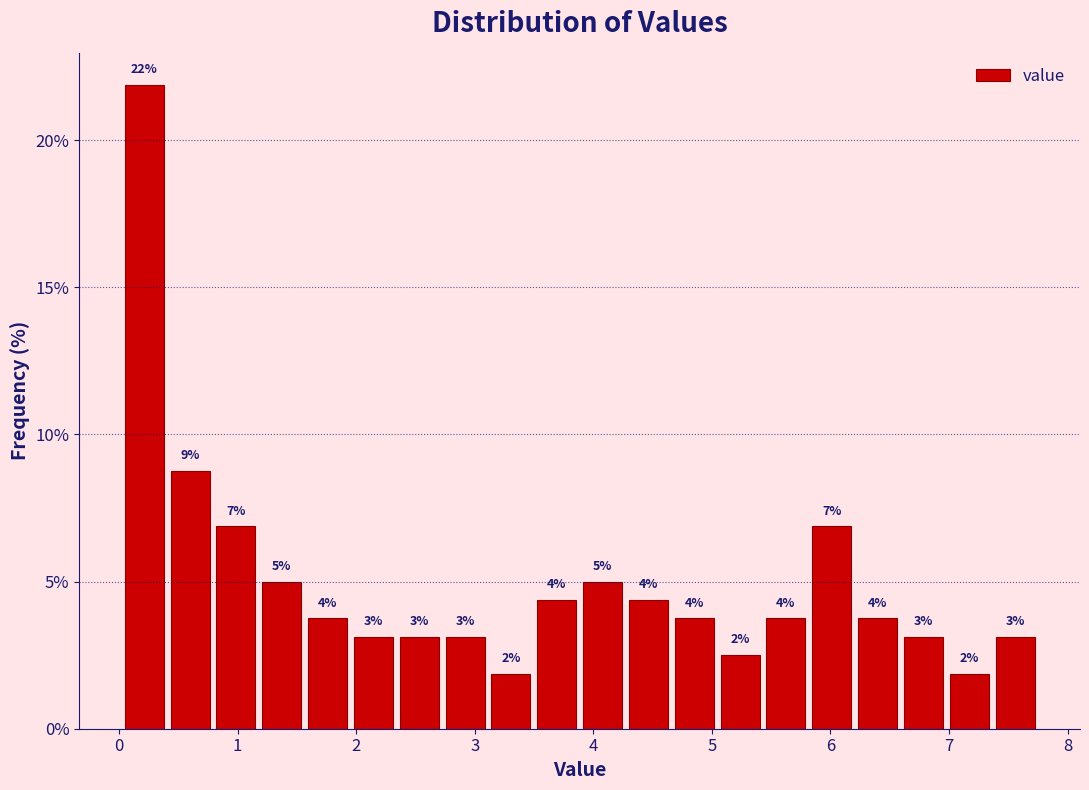

Read against the x-axis, roughly where is the centre of the tallest bar?

0.2